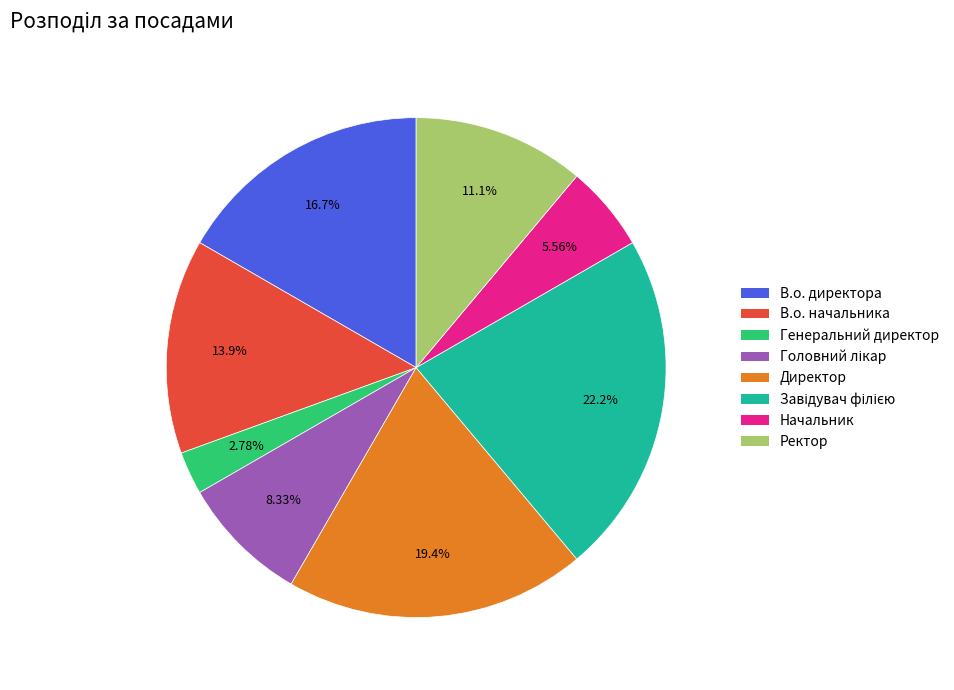

Which has a higher value, Начальник or Генеральний директор?

Начальник